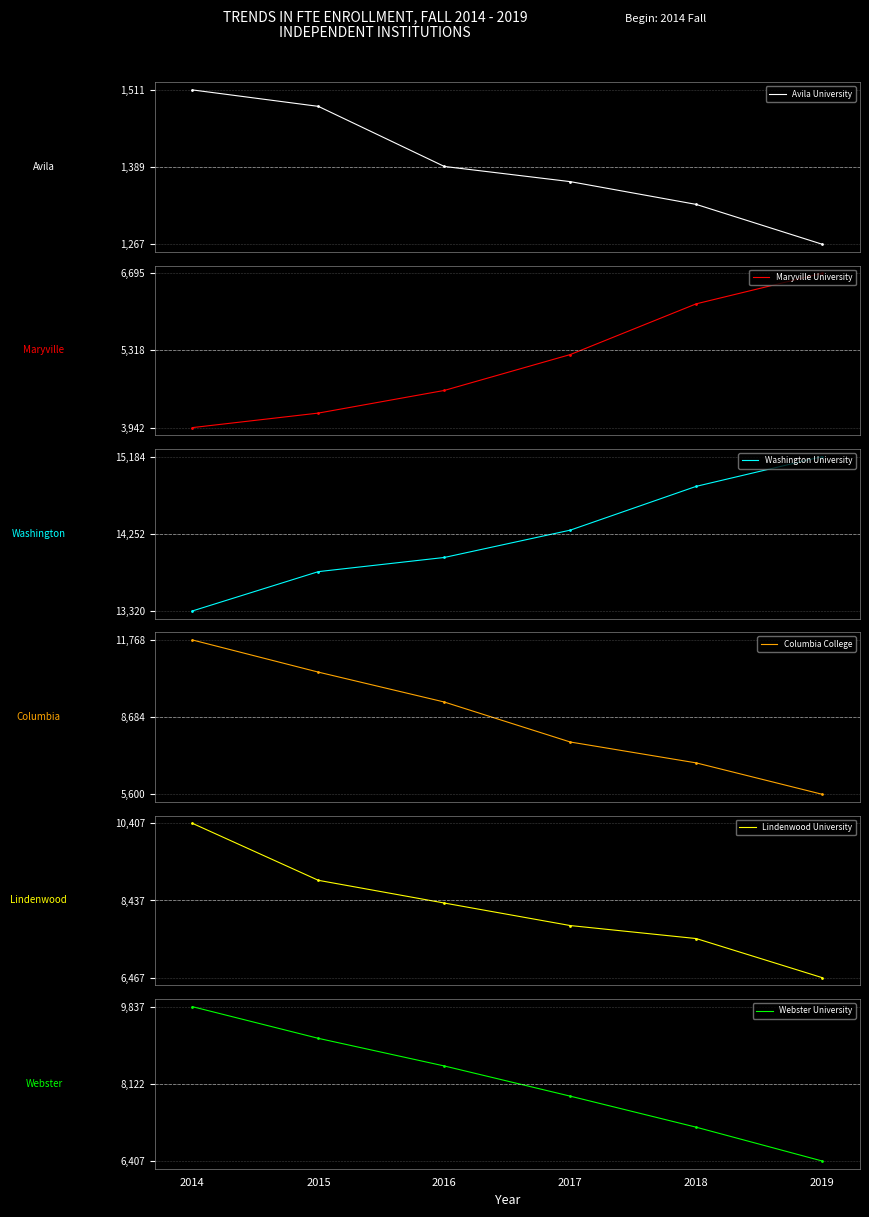

List the labels in order of Webster University value, smallest first.

2019, 2018, 2017, 2016, 2015, 2014